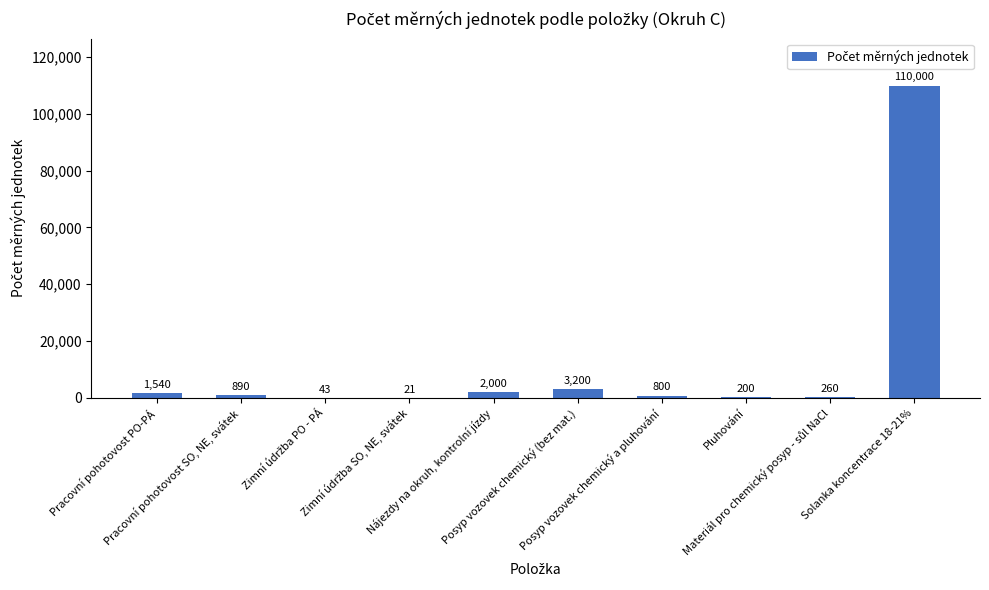

What is the sum of all values?

118954